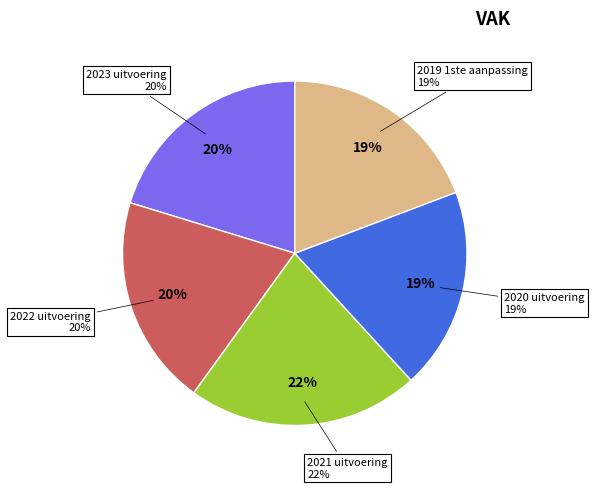

To the nearest percent, what percentage of the pie is 2019 1ste aanpassing?

19%